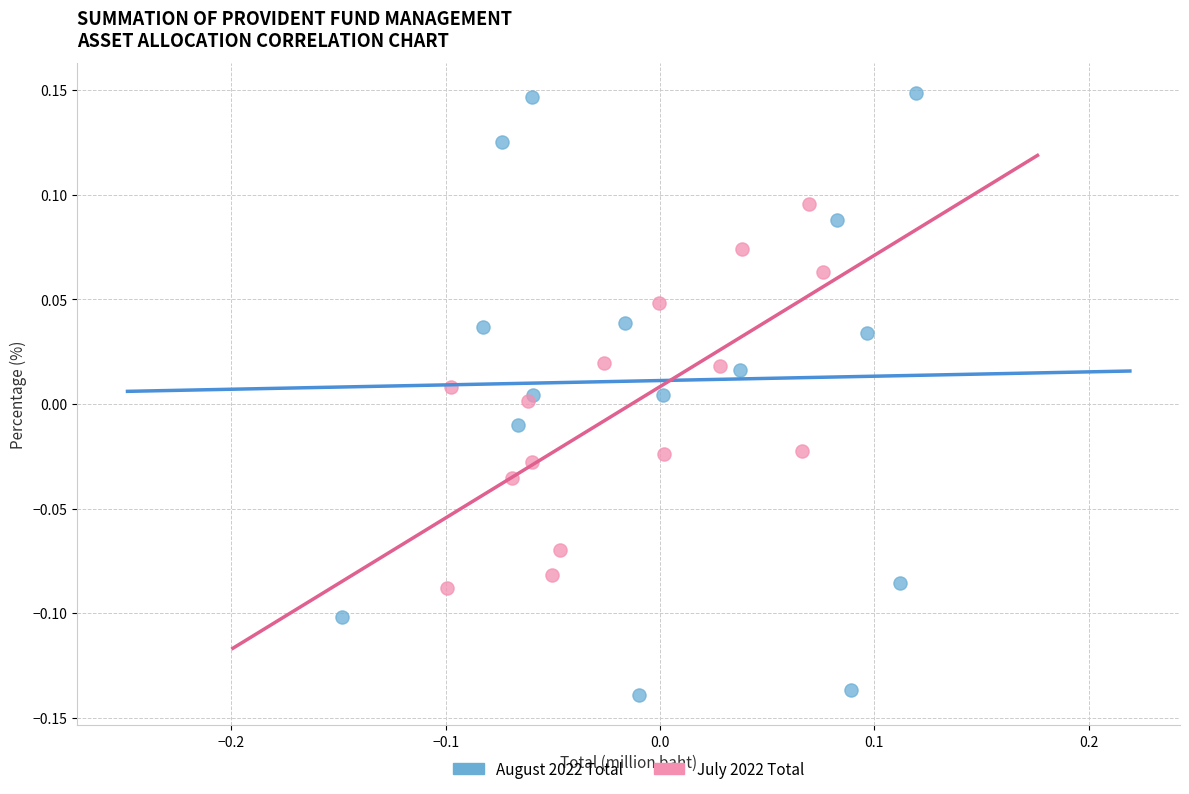

Which series reaches the minimum Y coordinate?

August 2022 Total